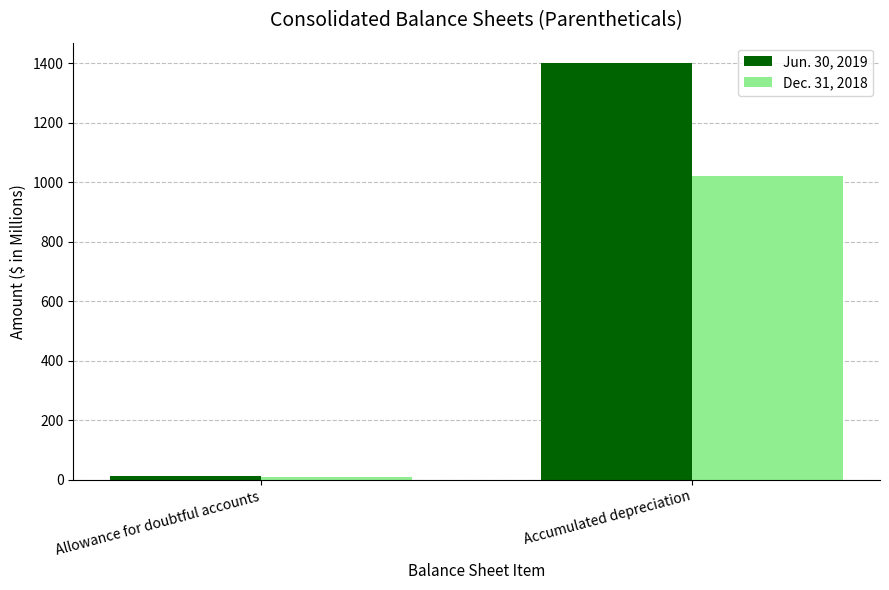

How many data points does each series have?

2